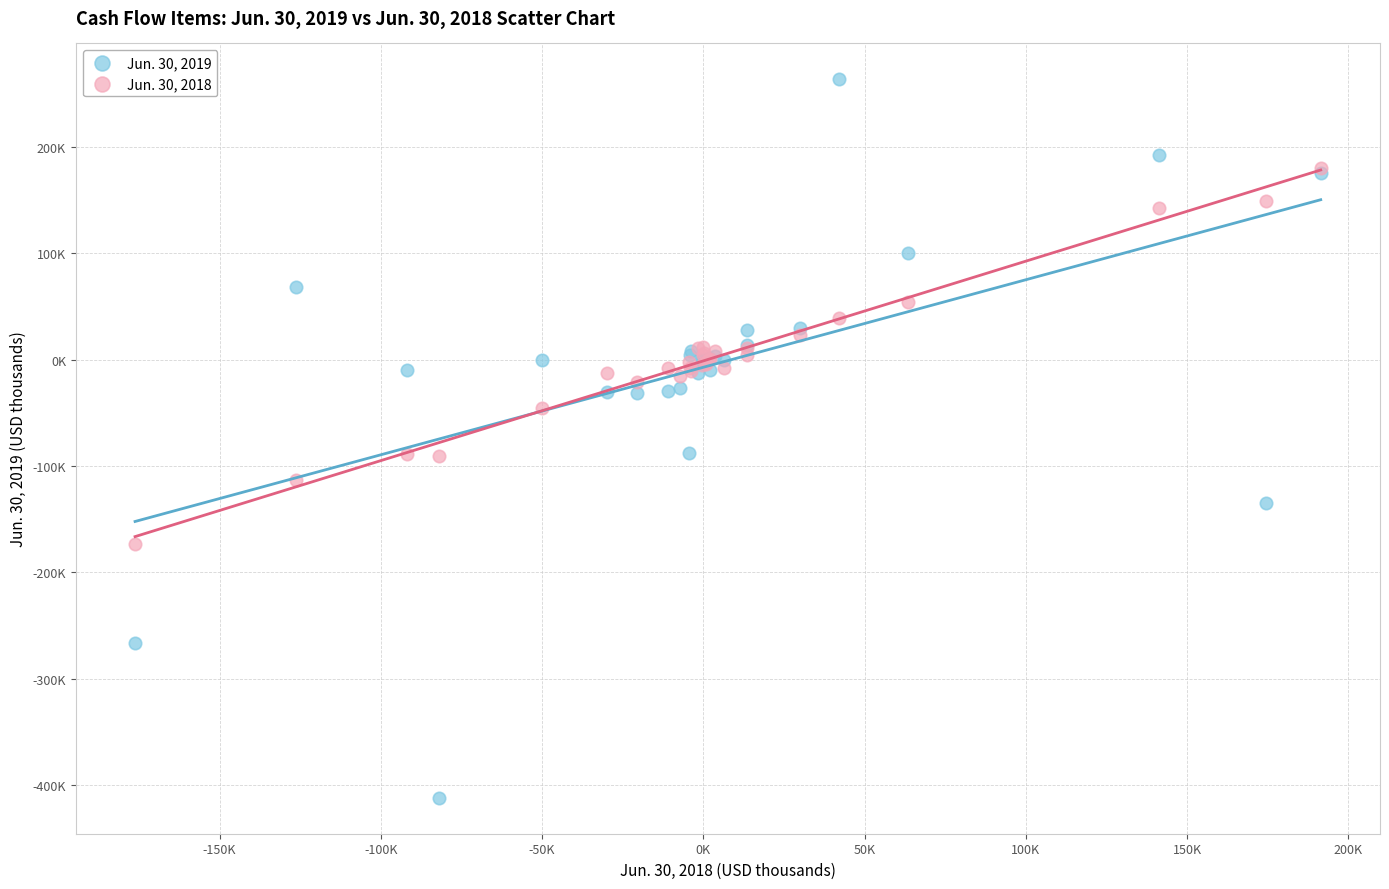

Which series contains the highest Y value?

Jun. 30, 2019